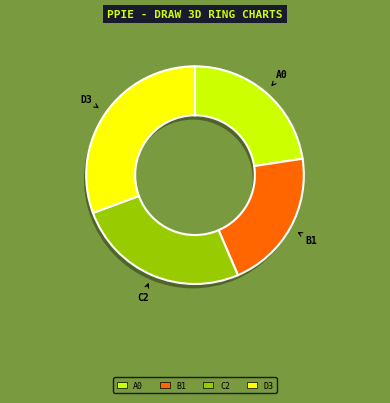

To the nearest percent, what is the average slice percentage?

25%